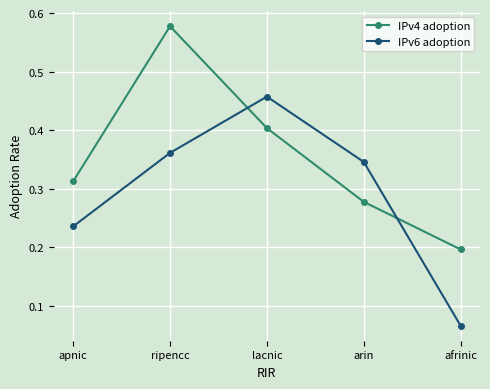

True or false: IPv6 adoption has a value of 0.4 at ripencc.

True